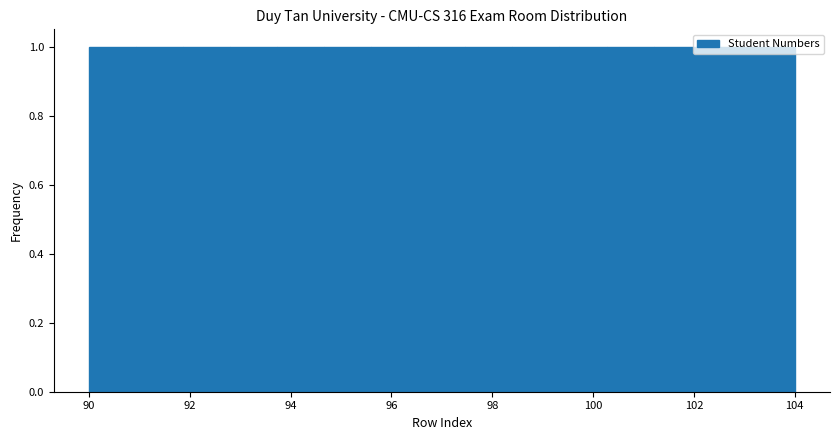

Reading left to right, transcribe this chart: for each bar, give the range it covers on the x-axis and its height. Neither the bar edges nor the heights are printed on the chart, so give them approximately, as read against the axes.

90.0 to 91.0: 1
91.0 to 91.8: 1
91.8 to 92.8: 1
92.8 to 93.8: 1
93.8 to 94.6: 1
94.6 to 95.6: 1
95.6 to 96.6: 1
96.6 to 97.4: 1
97.4 to 98.4: 1
98.4 to 99.4: 1
99.4 to 100.2: 1
100.2 to 101.2: 1
101.2 to 102.2: 1
102.2 to 103.0: 1
103.0 to 104.0: 1